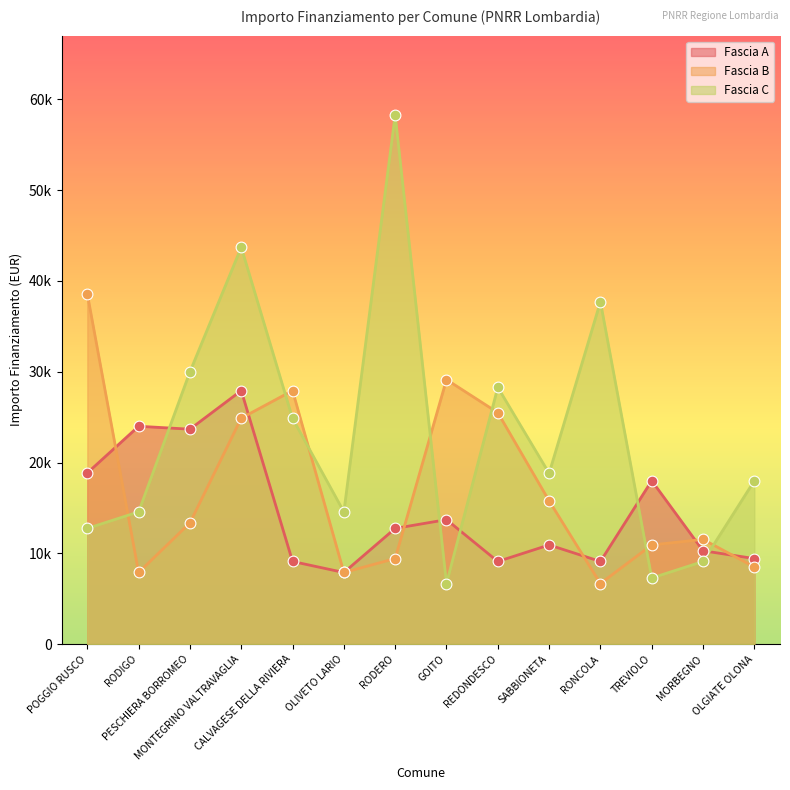

Is the value of Fascia C at MORBEGNO greater than the value of Fascia A at MONTEGRINO VALTRAVAGLIA?

No